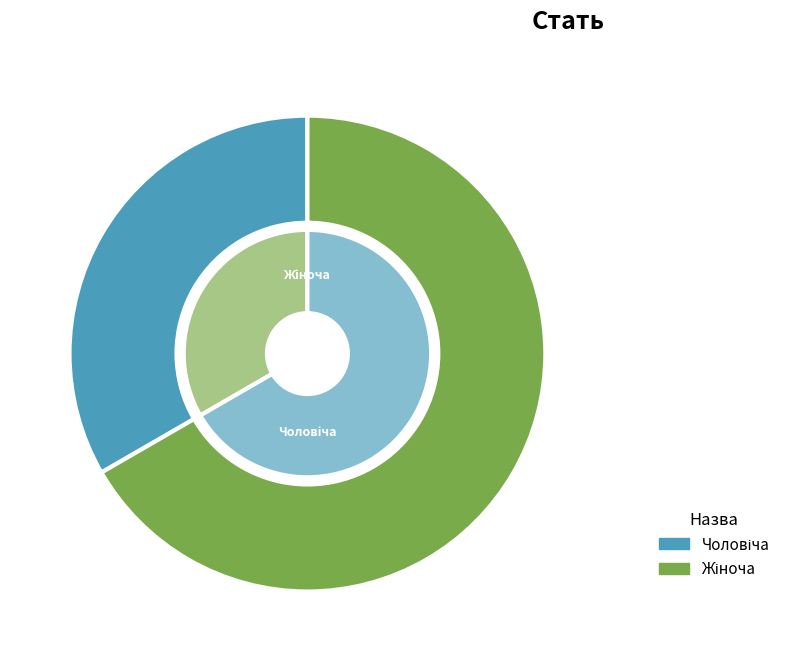

Rank the categories by value from highest to lowest.

Жіноча, Чоловіча